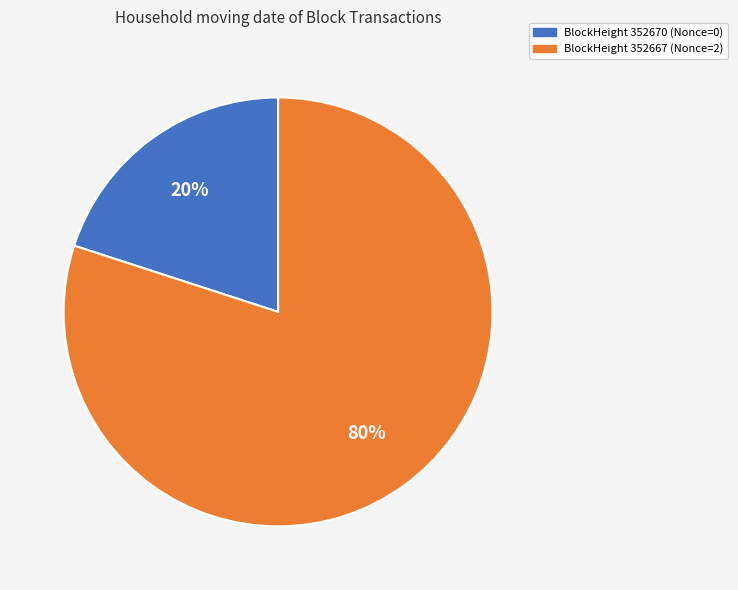

Which slice represents more than half of the pie?

BlockHeight 352667 (Nonce=2)